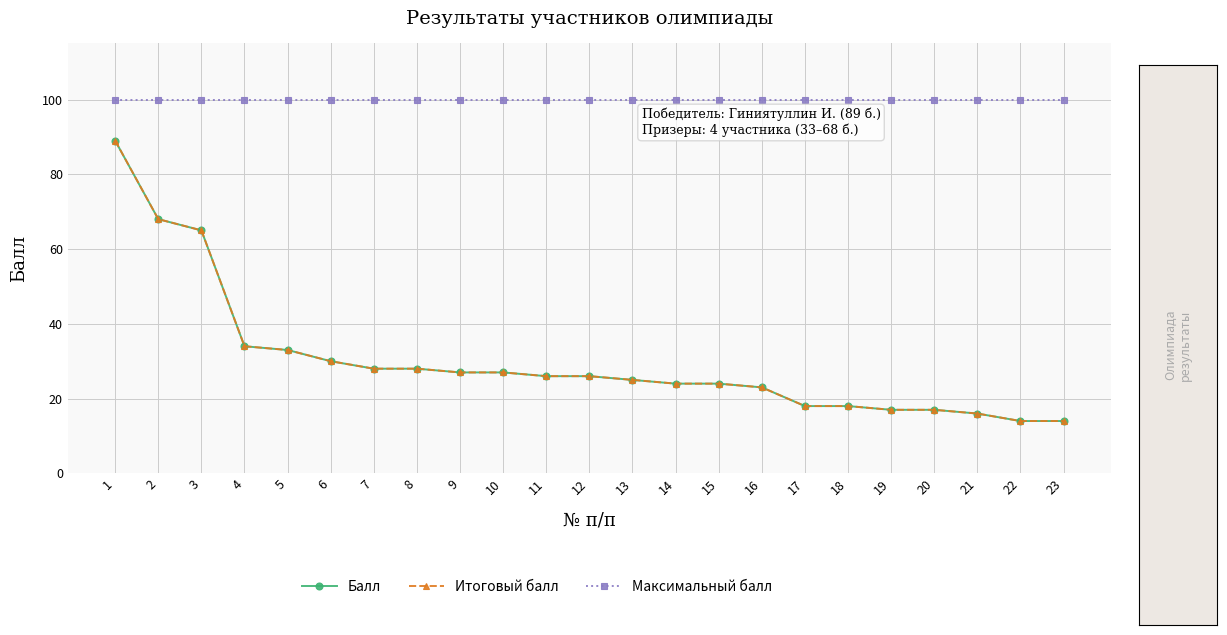

At which category is the sum across all series the highest?

1